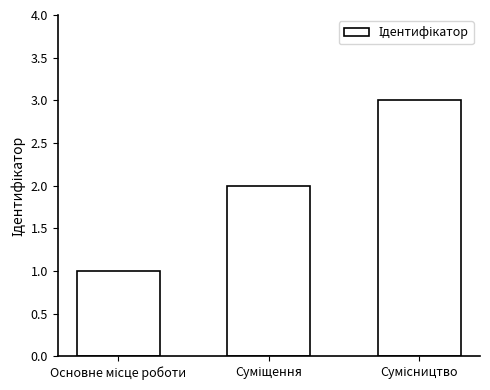

What is the sum of all values?

6